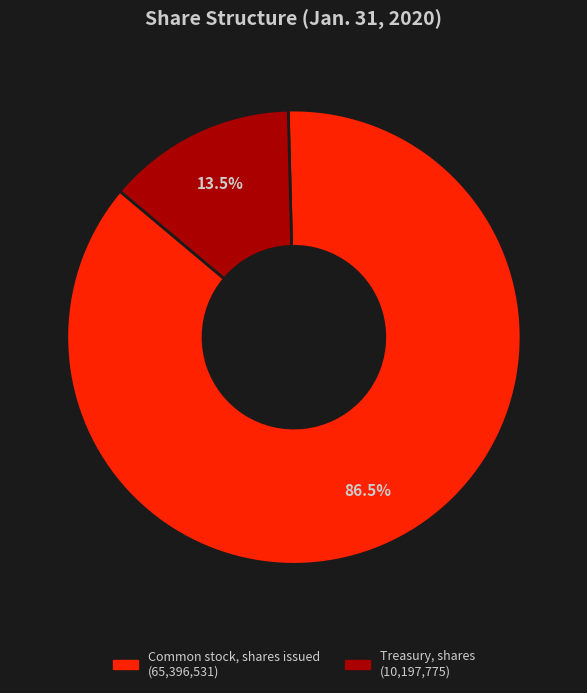

Which category accounts for the majority?

Common stock, shares issued